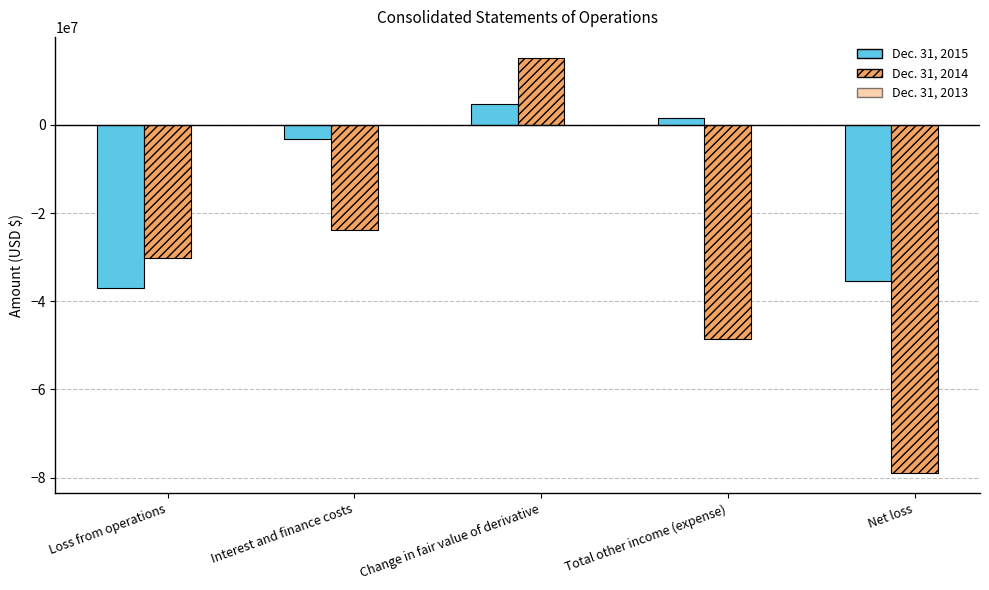

What is the sum of all Dec. 31, 2014 values?

-166277581